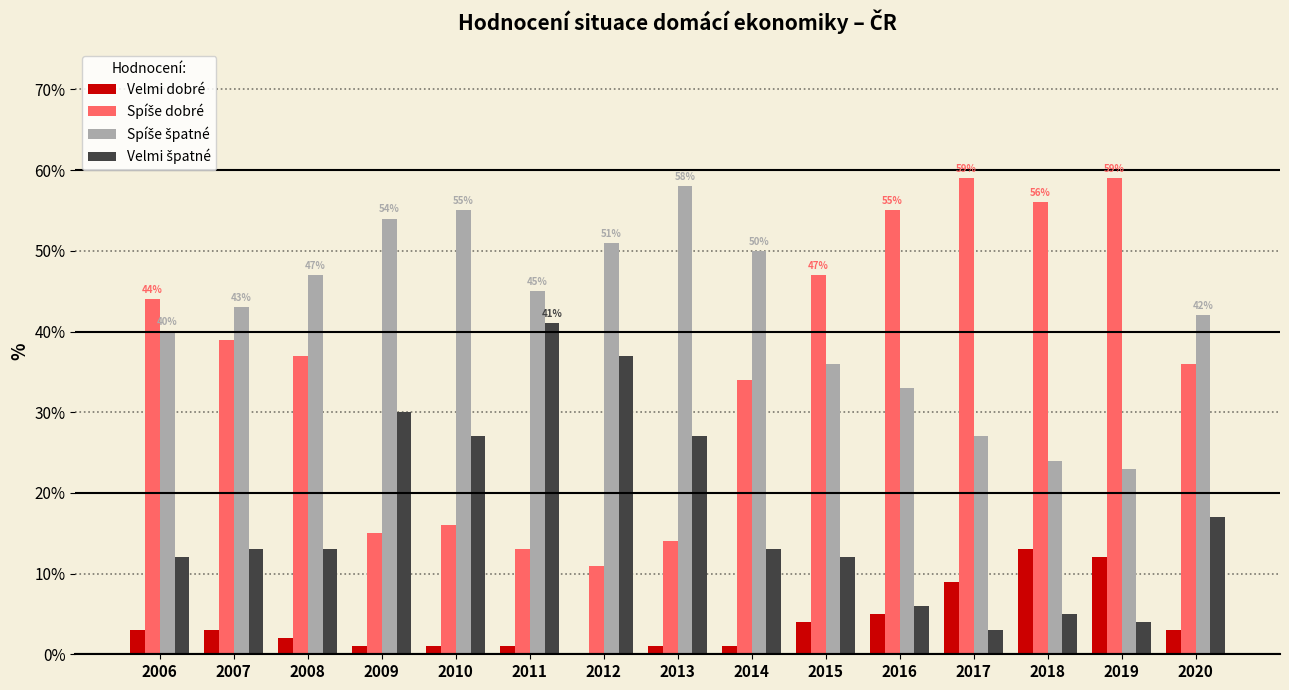

What is the highest value of the Velmi dobré series?

13